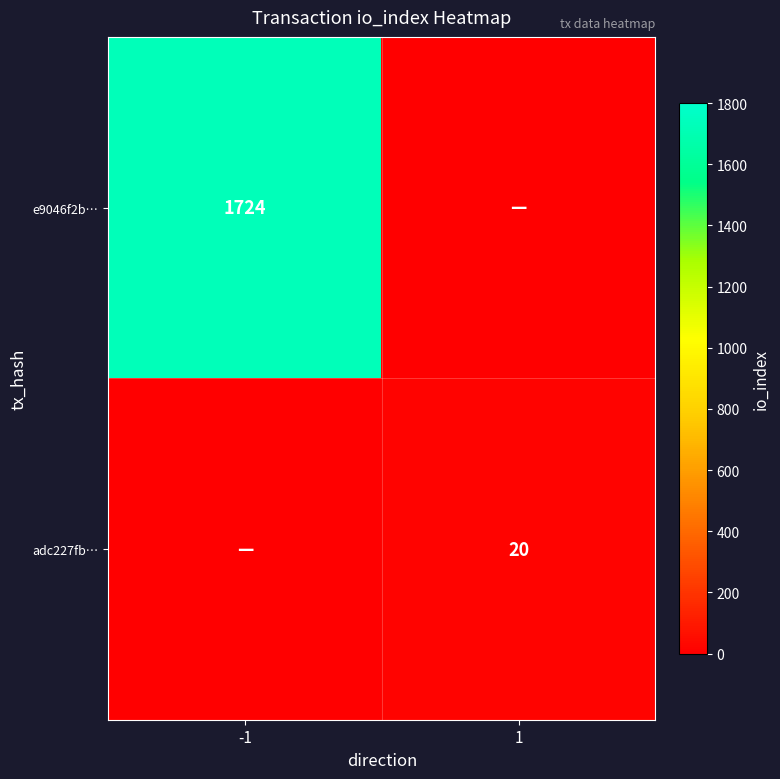

The adc227fb… series shows 29 at 1. True or false?

False